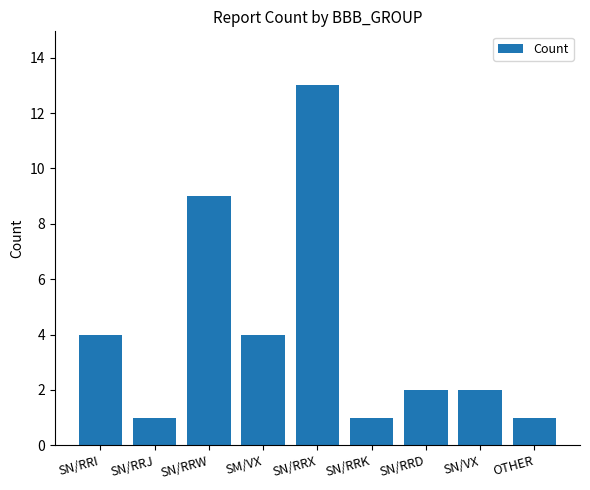

What is the average value?

4